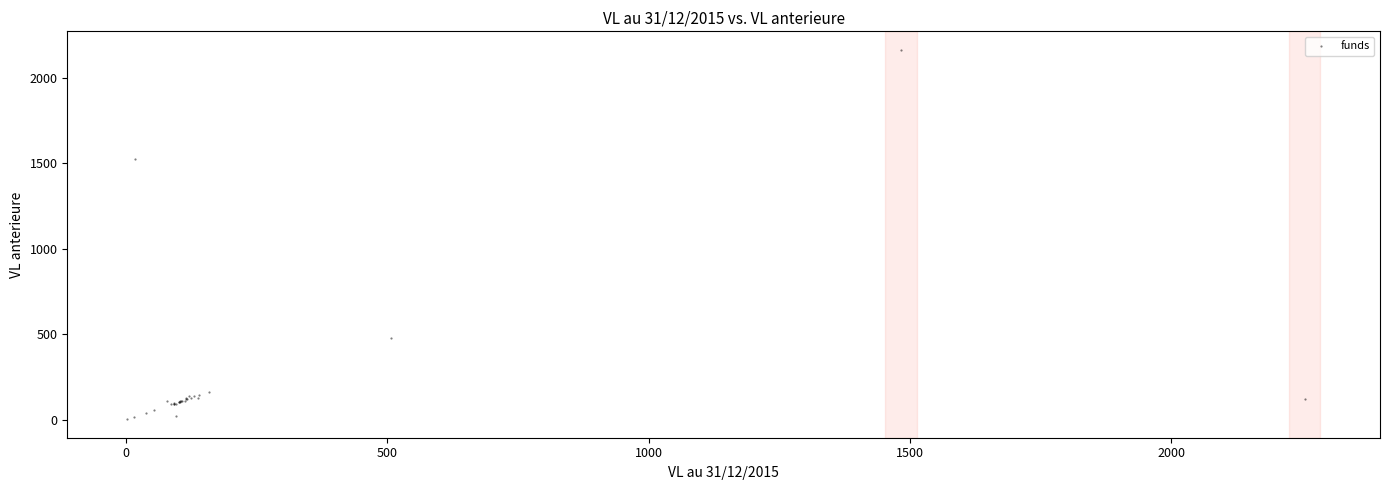

What Y value in the scatter plot is closest to 1083?

1527.0